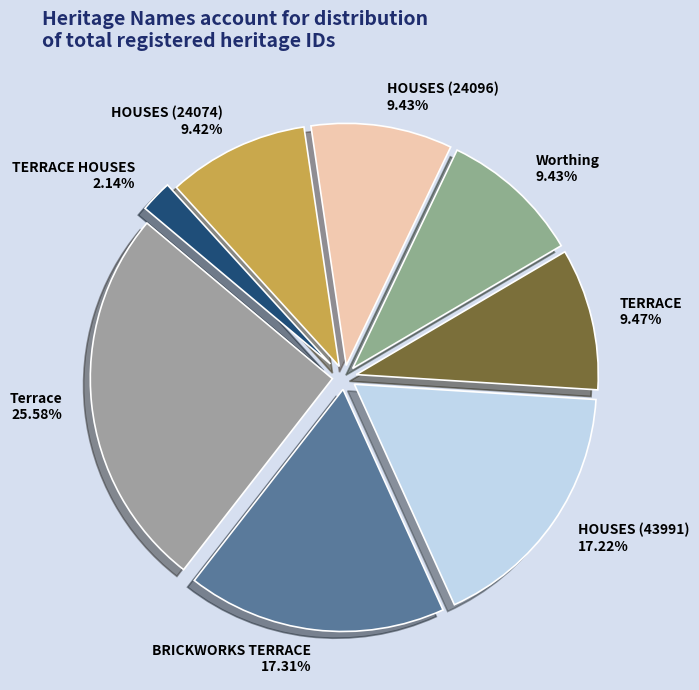

Which slice is the smallest?

TERRACE HOUSES